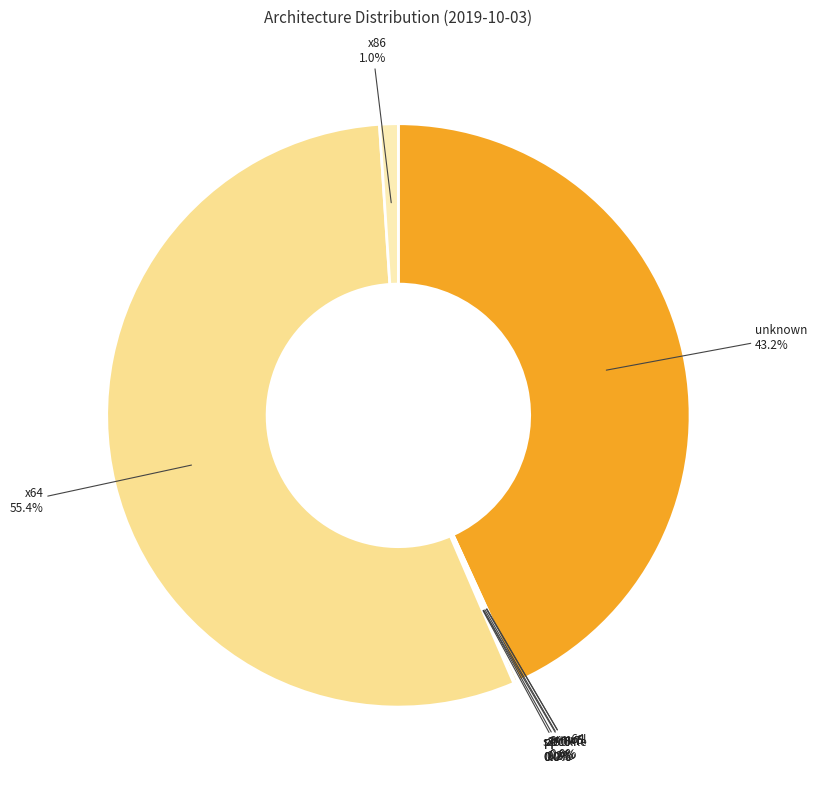

To the nearest percent, what is the difference between the largest and smallest slice percentages?

55%